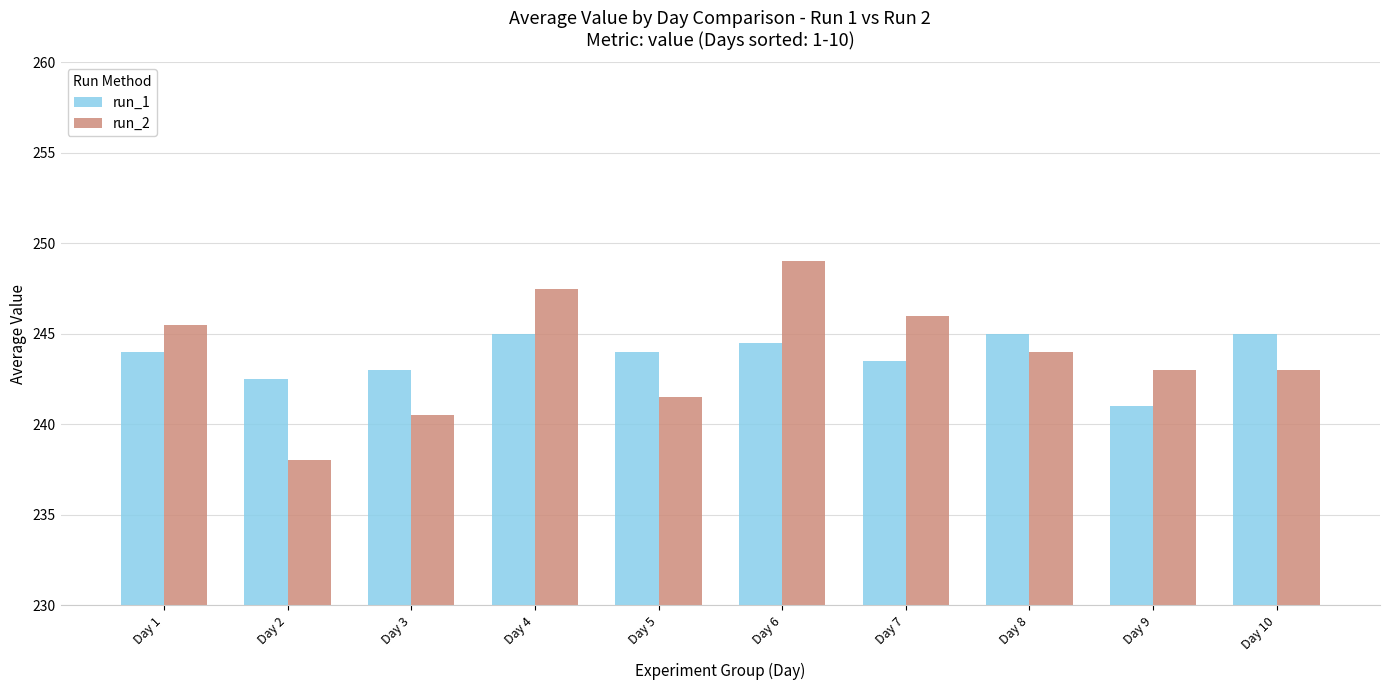

What is the spread (max minus min) of values at Day 8?

1.0